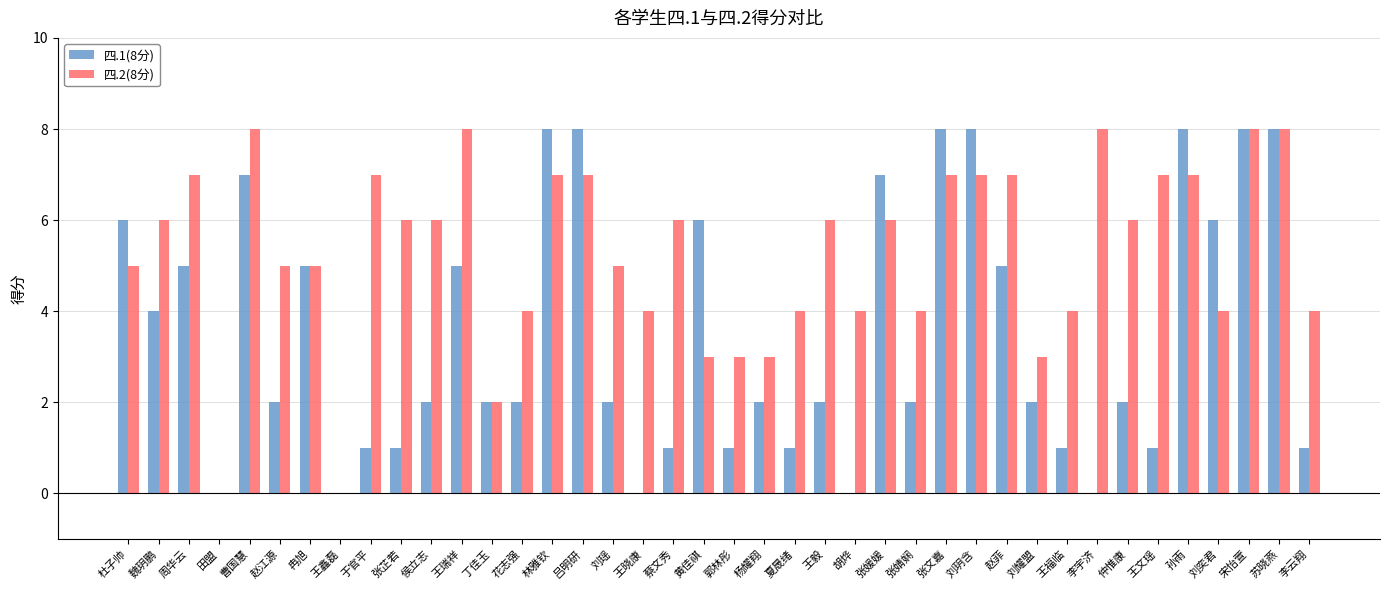

What is the maximum value shown in the chart?

8